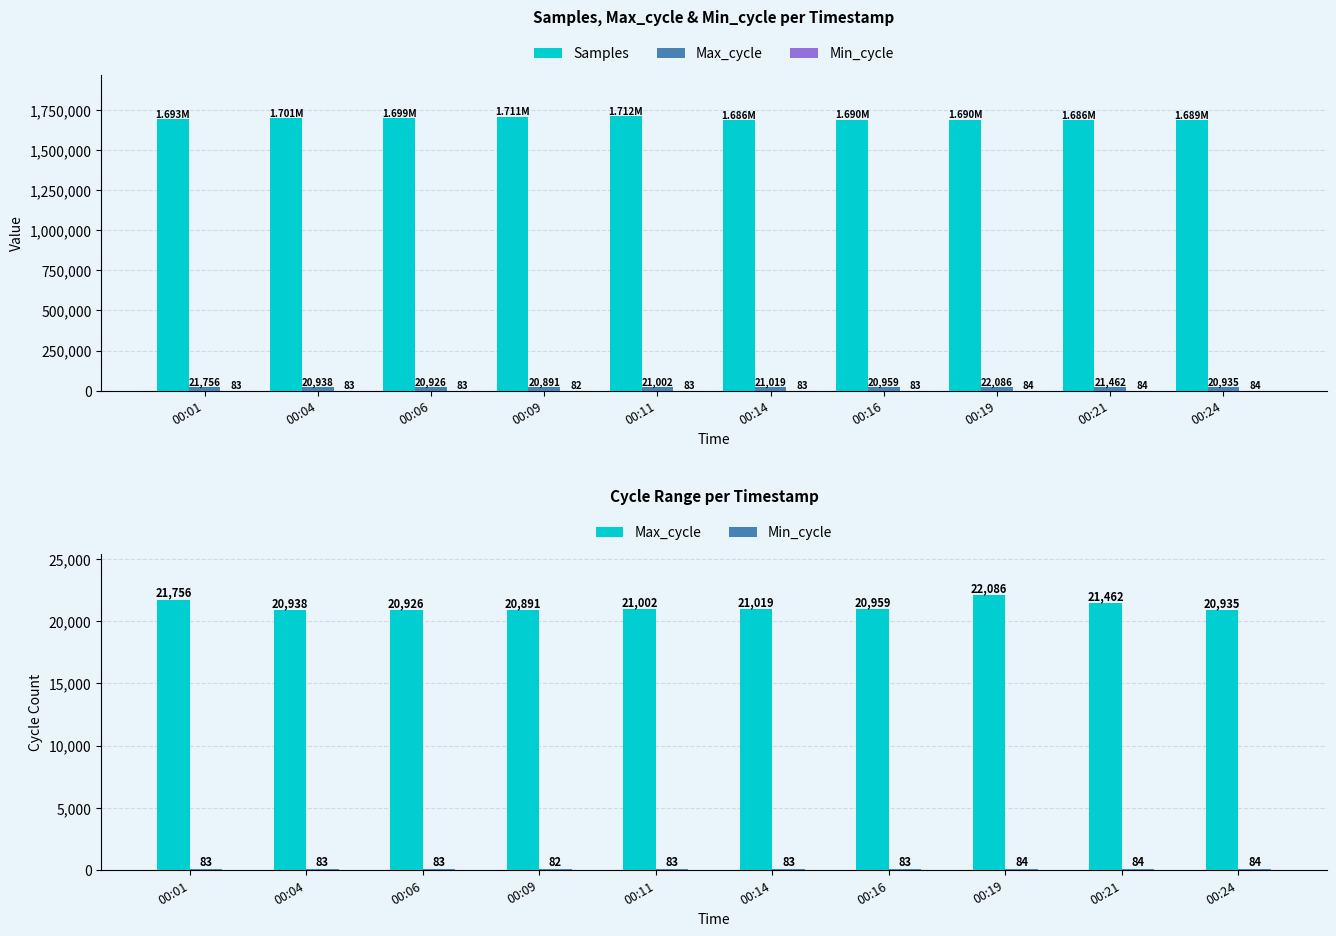

Is it true that Min_cycle equals 83 at 00:11?

True